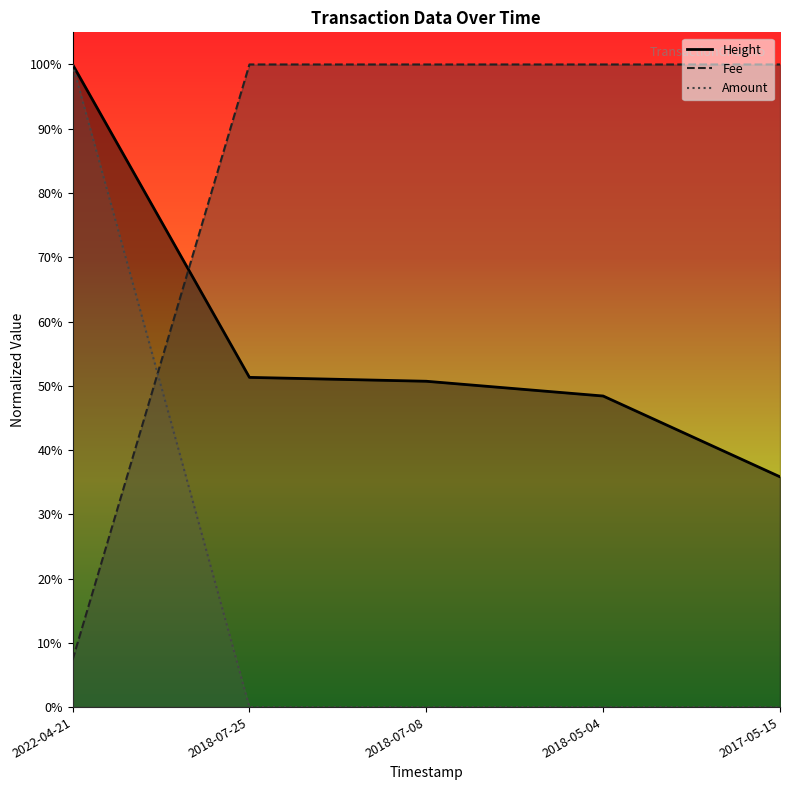

Which series has the widest spread of values?

Amount